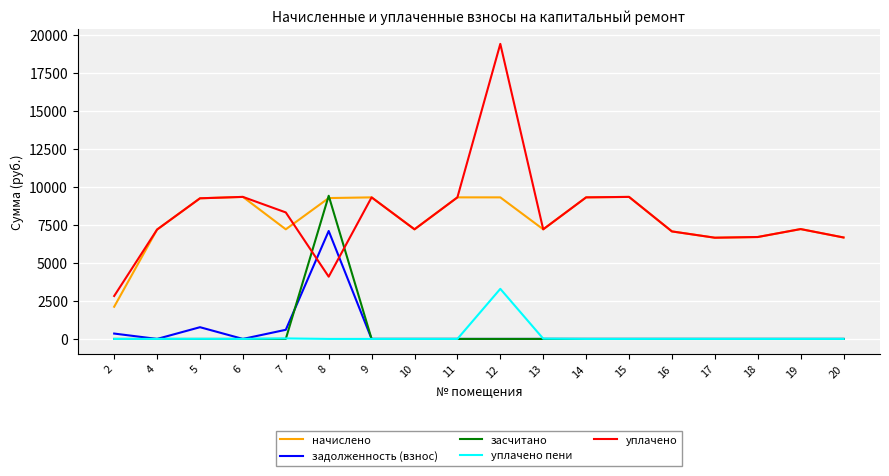

What is the total value across all series at 6?

18708.5